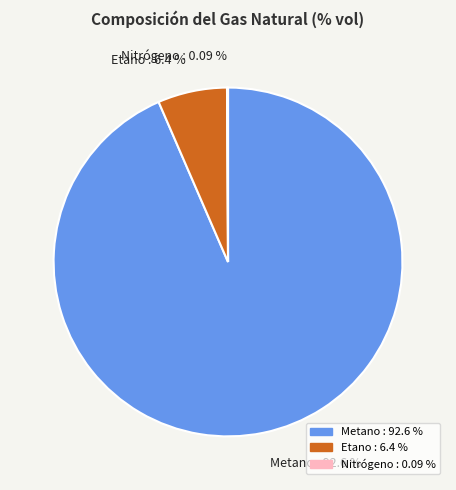

Is it true that 17 is 1% of the pie?

False